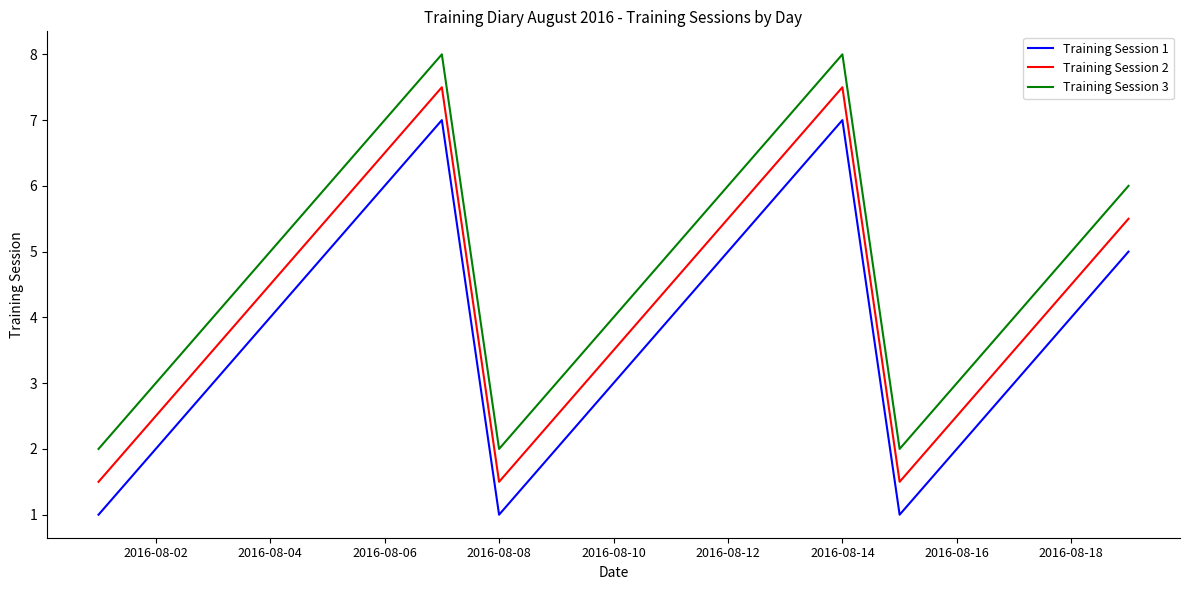

Reading right to left, list all the values displayed in this chart.

Training Session 1: 5.0	4.0	3.0	2.0	1.0	7.0	6.0	5.0	4.0	3.0	2.0	1.0	7.0	6.0	5.0	4.0	3.0	2.0	1.0
Training Session 2: 5.5	4.5	3.5	2.5	1.5	7.5	6.5	5.5	4.5	3.5	2.5	1.5	7.5	6.5	5.5	4.5	3.5	2.5	1.5
Training Session 3: 6.0	5.0	4.0	3.0	2.0	8.0	7.0	6.0	5.0	4.0	3.0	2.0	8.0	7.0	6.0	5.0	4.0	3.0	2.0